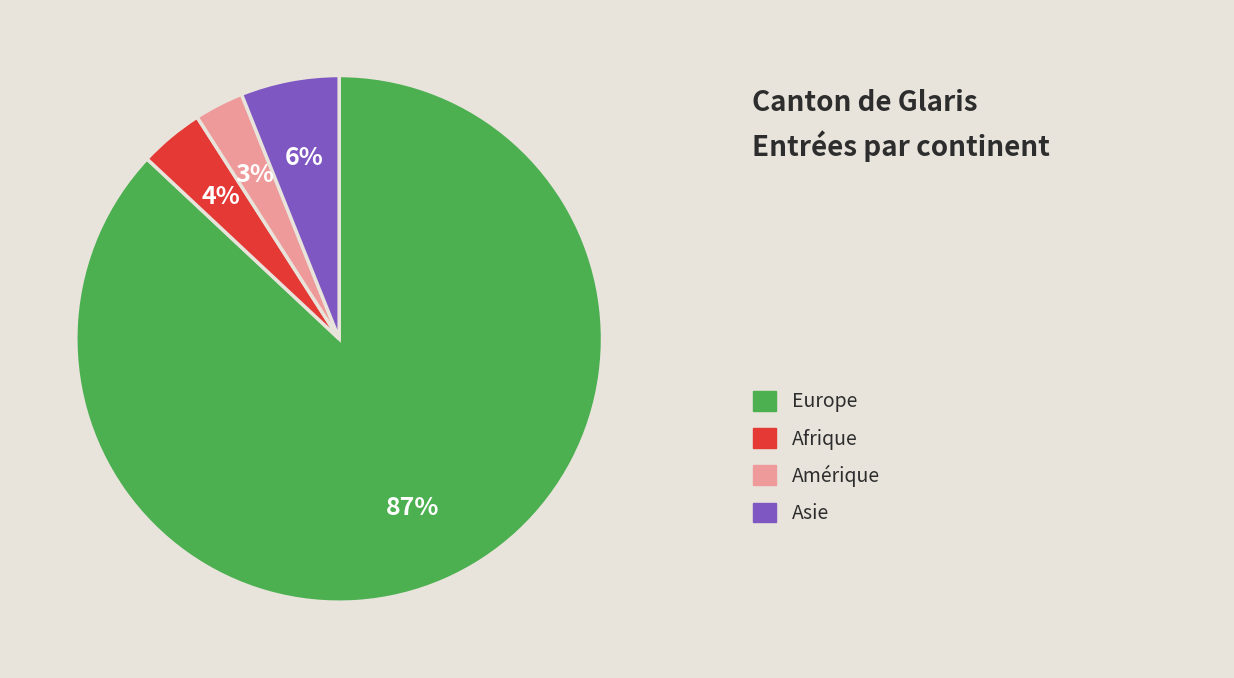

Is there any slice that represents more than half of the pie?

Yes